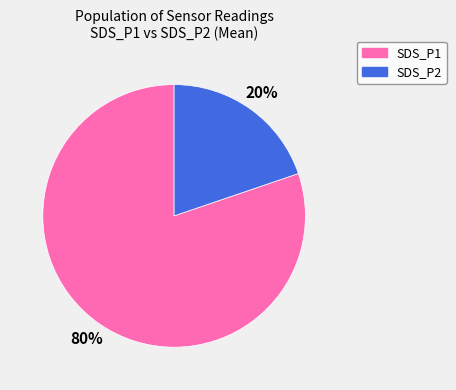

To the nearest percent, what is the average slice percentage?

50%